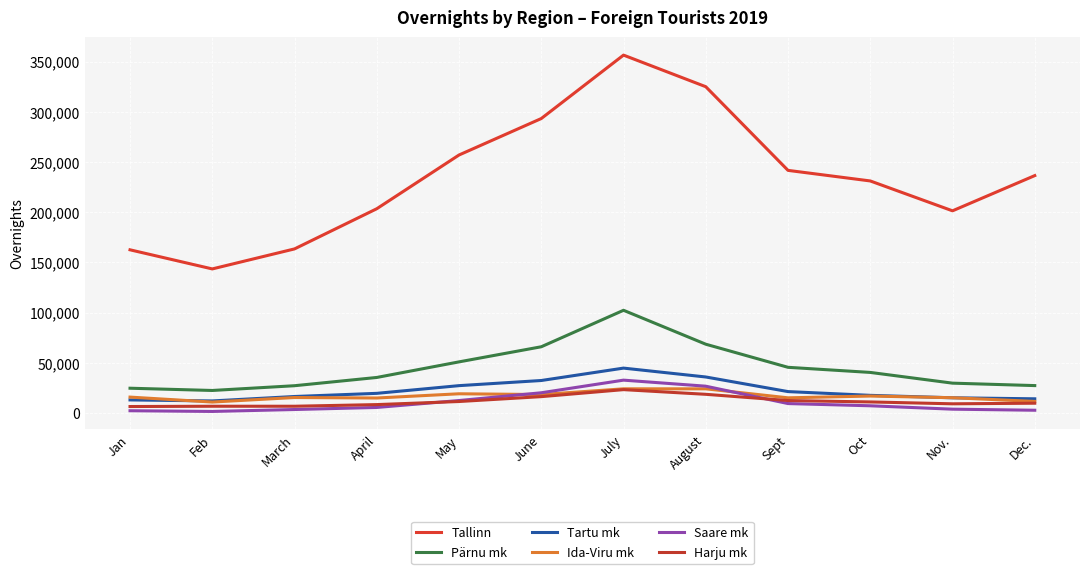

What position from the right is Sept?

4